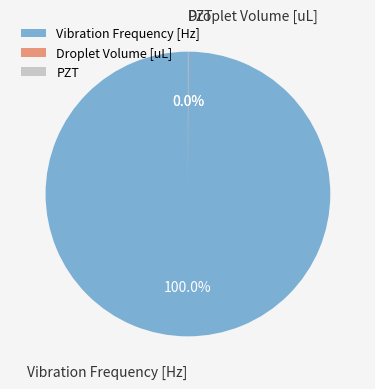

Which category has the biggest portion of the pie?

Vibration Frequency [Hz]